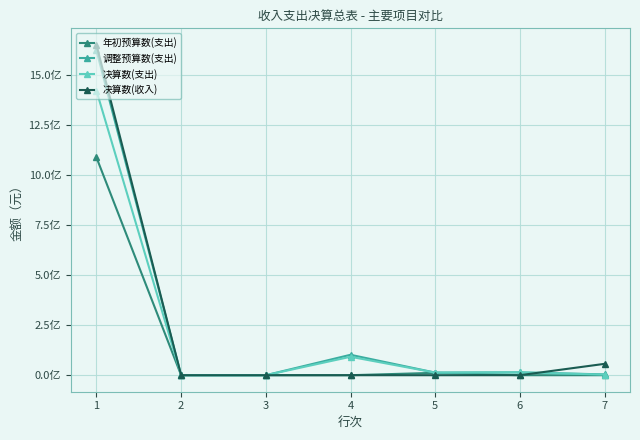

Is it true that 决算数(收入) equals 0.0 at 4?

True